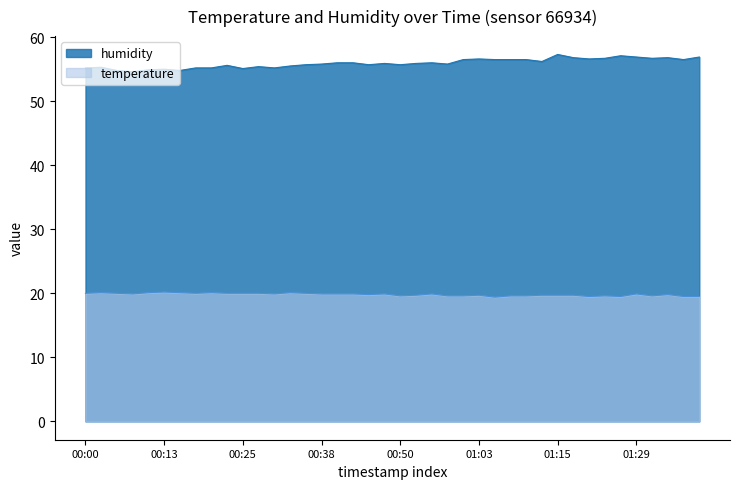

What is the sum of the humidity values at 00:43 and 00:53?

111.9